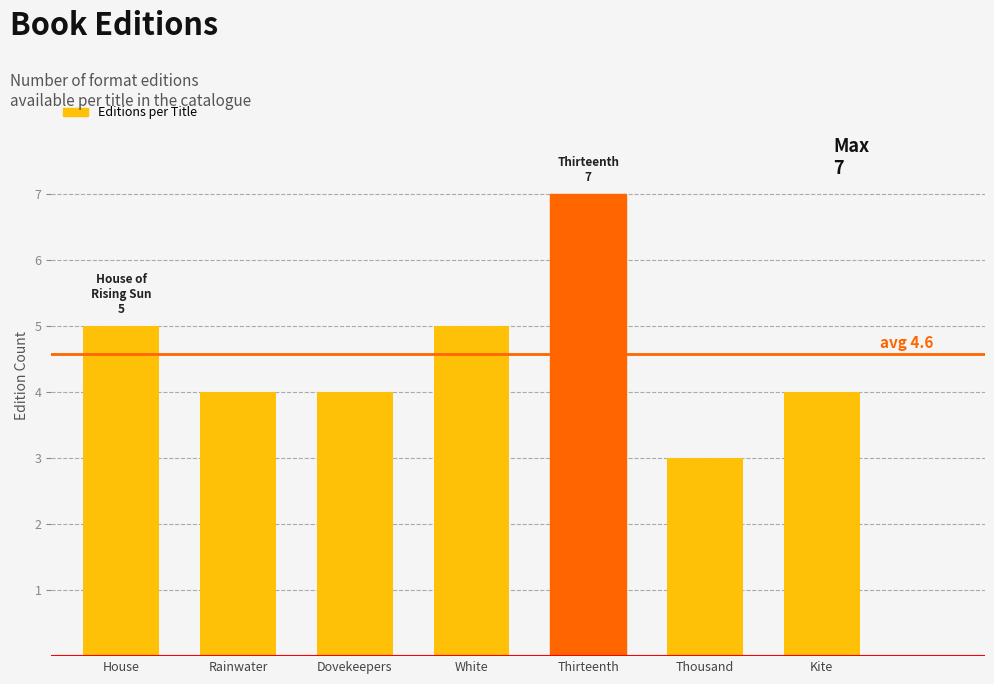

Reading left to right, what are all the values shown in this chart?

5	4	4	5	7	3	4